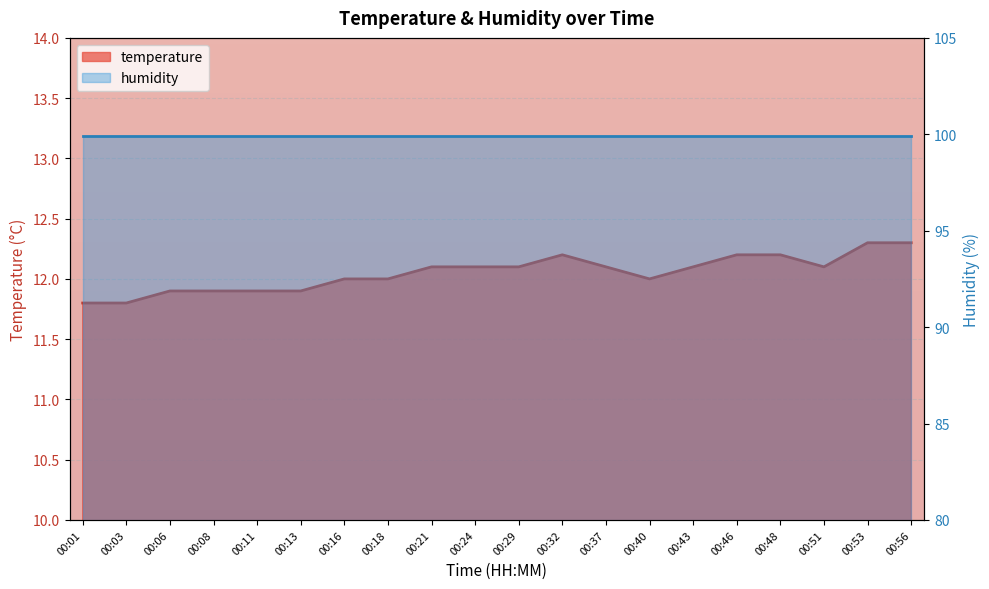

Is it true that the value at 00:32 is 12.2?

True